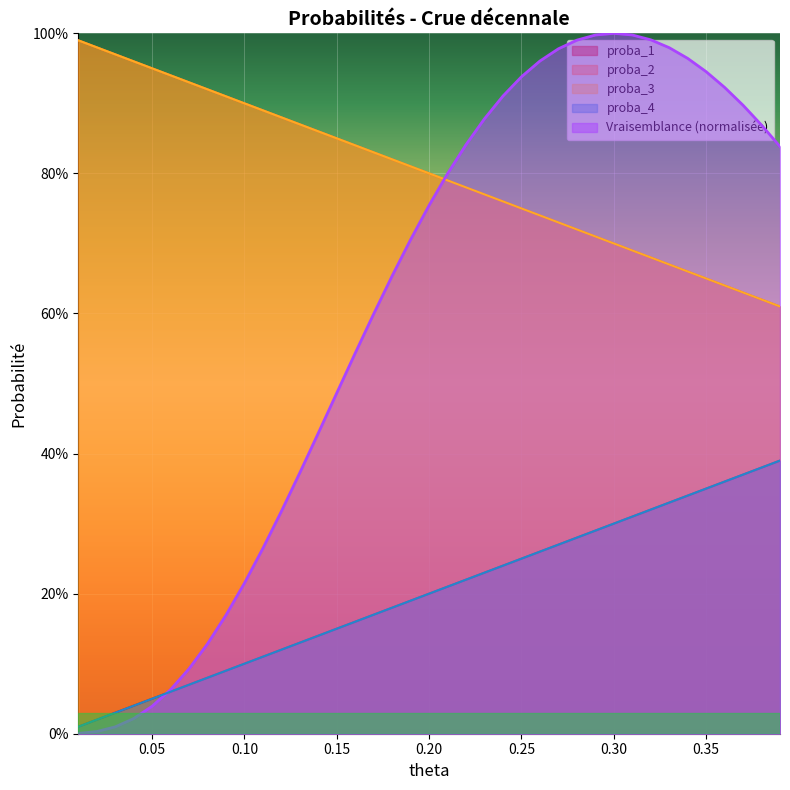

Which series has the largest total across all categories?

proba_1